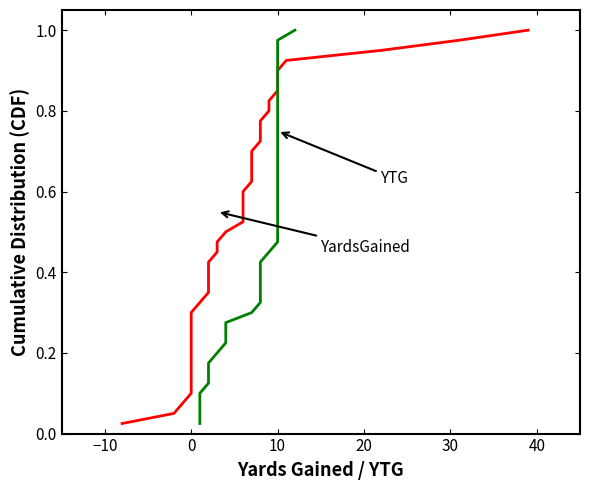

Reading left to right, what are all the values shown in this chart?

YardsGained: 0.0	0.1	0.1	0.1	0.1	0.1	0.2	0.2	0.2	0.2	0.3	0.3	0.3	0.3	0.4	0.4	0.4	0.5	0.5	0.5	0.5	0.6	0.6	0.6	0.6	0.7	0.7	0.7	0.7	0.8	0.8	0.8	0.8	0.8	0.9	0.9	0.9	0.9	1.0	1.0
YTG: 0.0	0.1	0.1	0.1	0.1	0.1	0.2	0.2	0.2	0.2	0.3	0.3	0.3	0.3	0.4	0.4	0.4	0.5	0.5	0.5	0.5	0.6	0.6	0.6	0.6	0.7	0.7	0.7	0.7	0.8	0.8	0.8	0.8	0.8	0.9	0.9	0.9	0.9	1.0	1.0